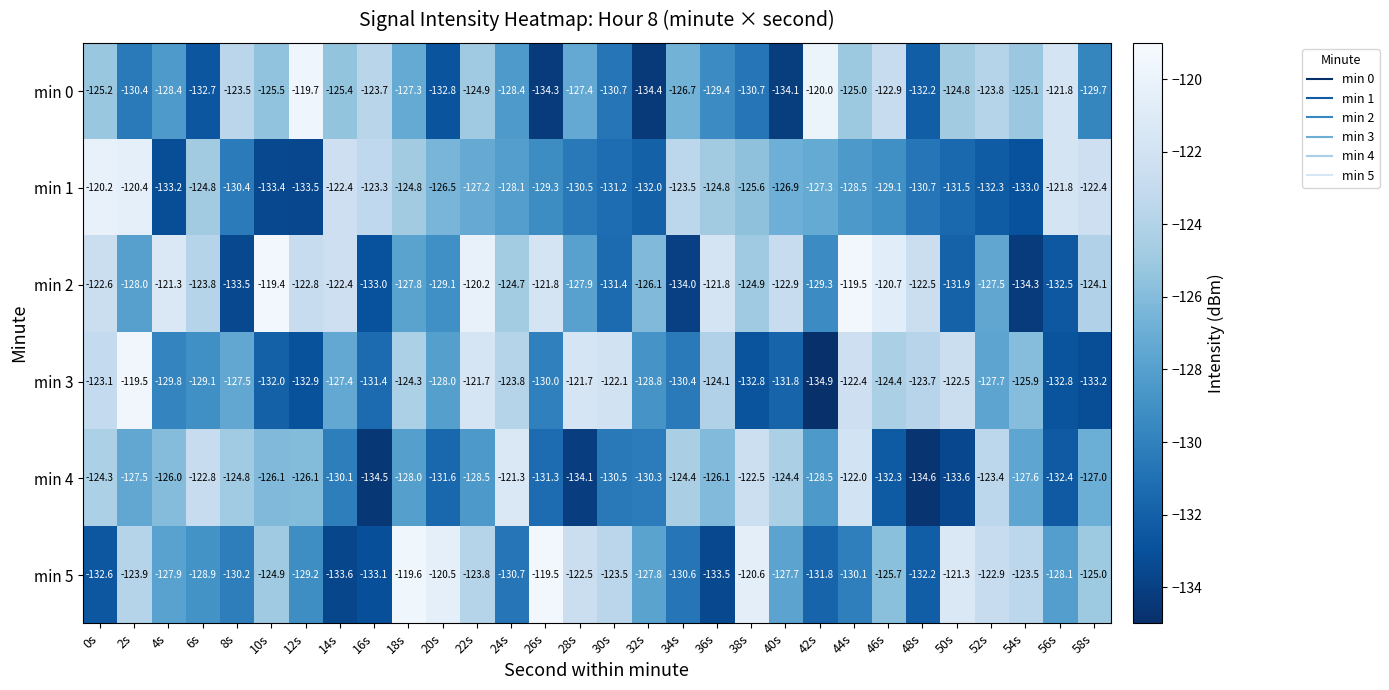

At which category does the chart reach its minimum across all series?

42s